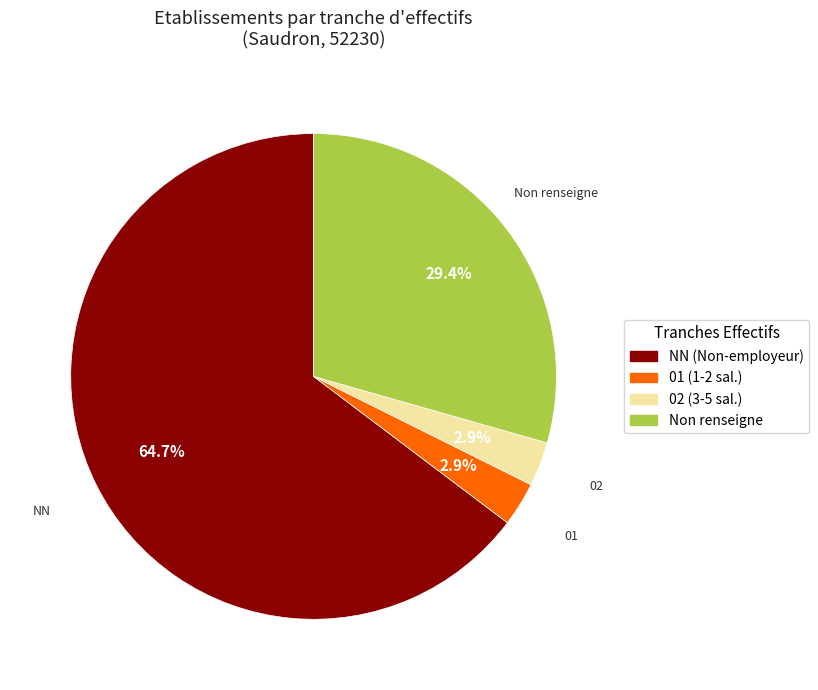

Which category has the biggest portion of the pie?

NN (Non-employeur)